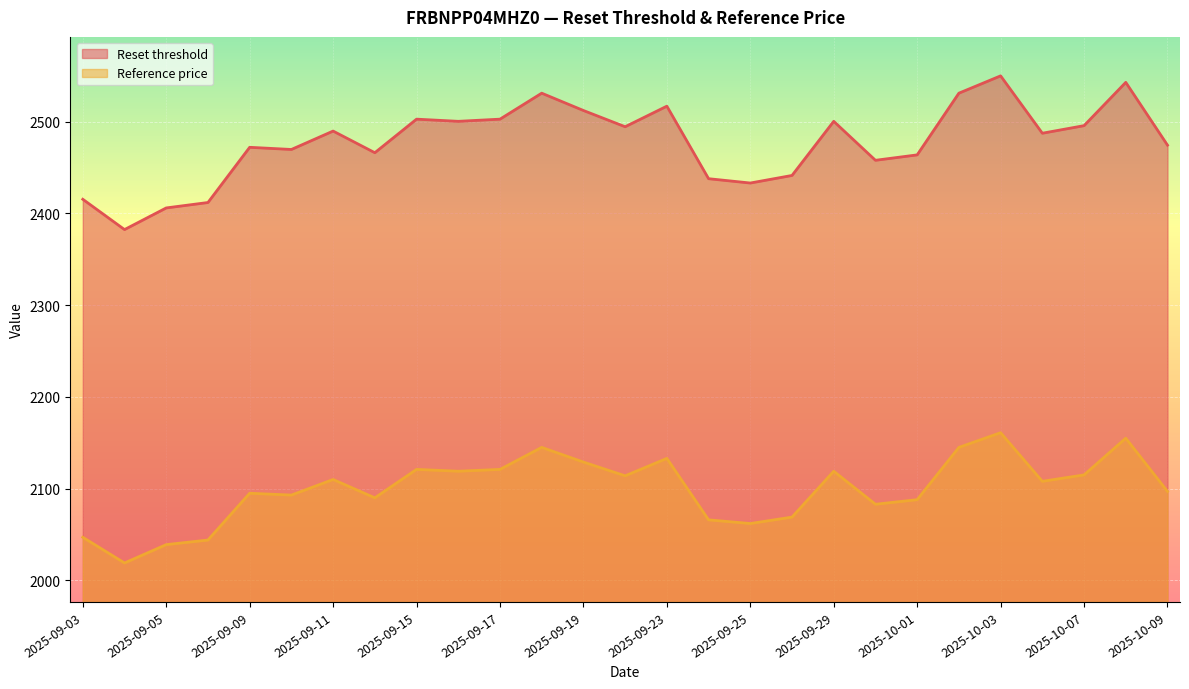

What is the difference between the highest and lowest values at 2025-09-11?

379.8